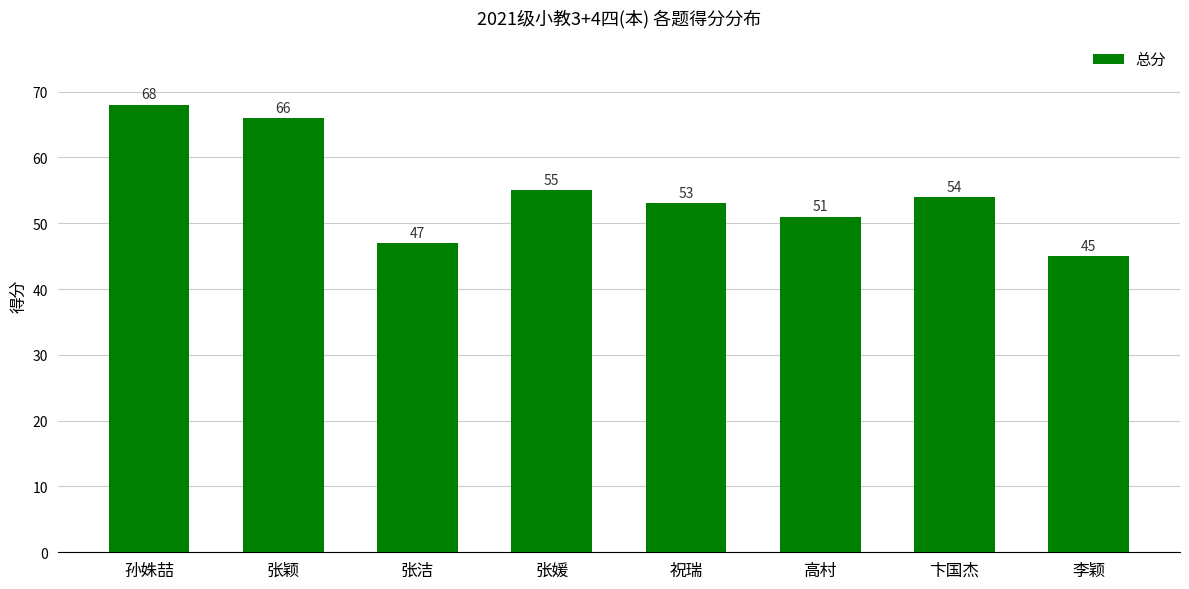

At which label is the value closest to 56?

张媛